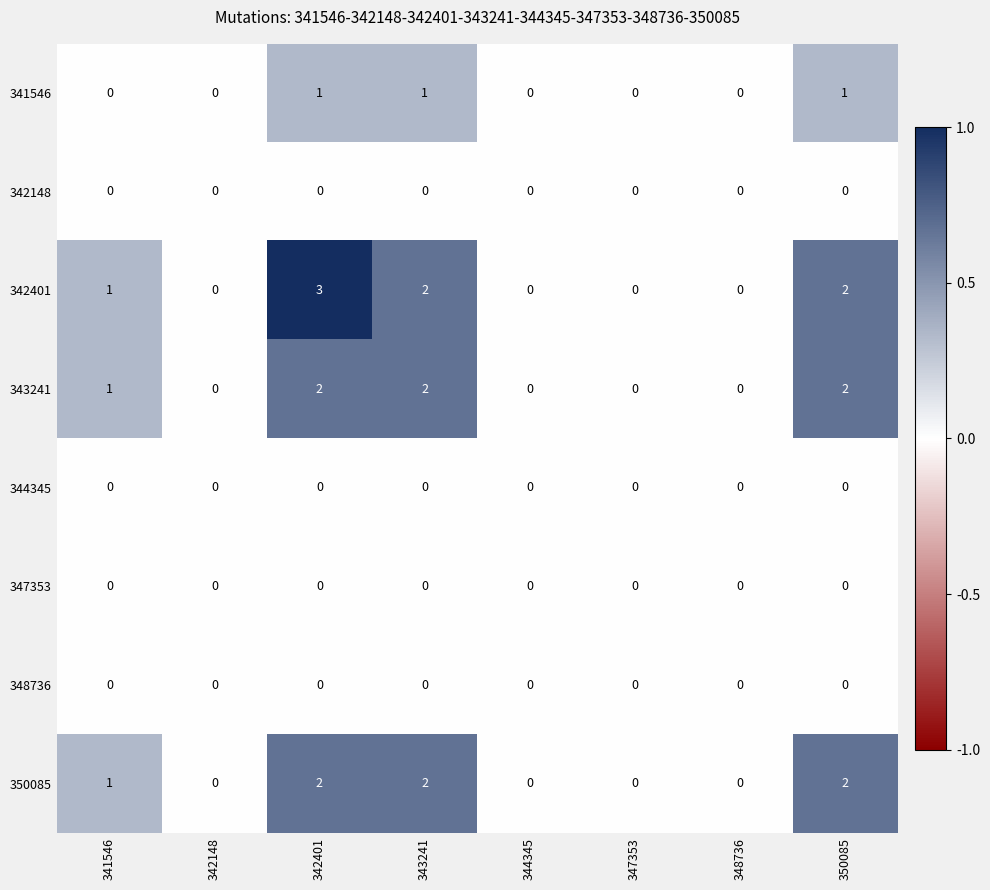

What is the greatest value displayed?

3